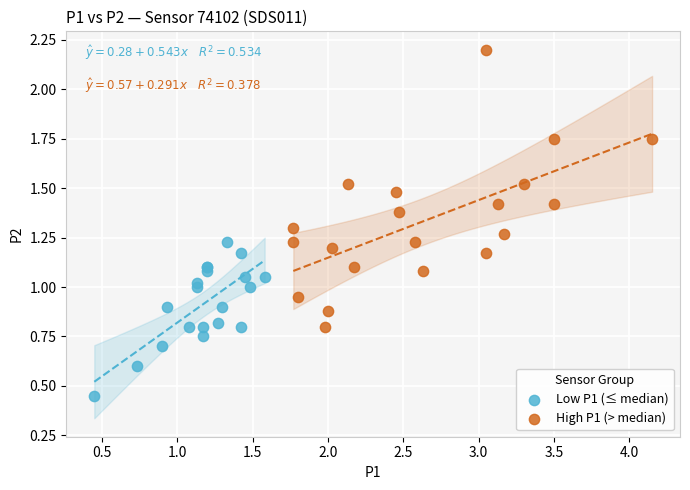

Which series contains the highest Y value?

High P1 (> median)